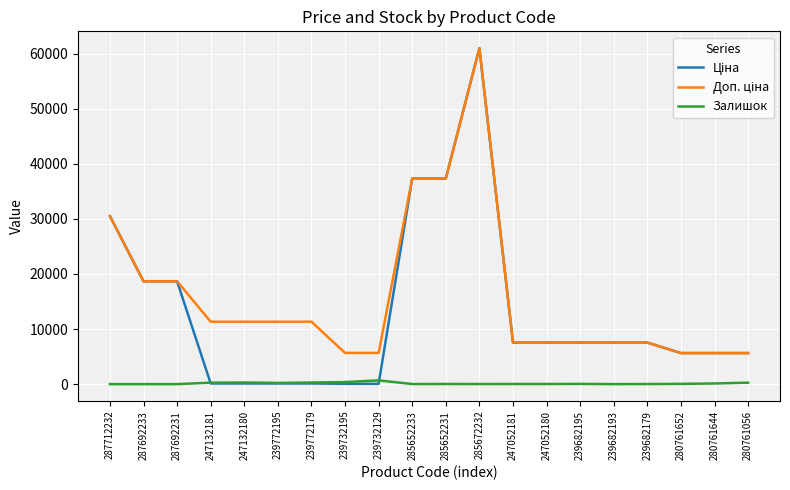

How many lines are shown in the chart?

3